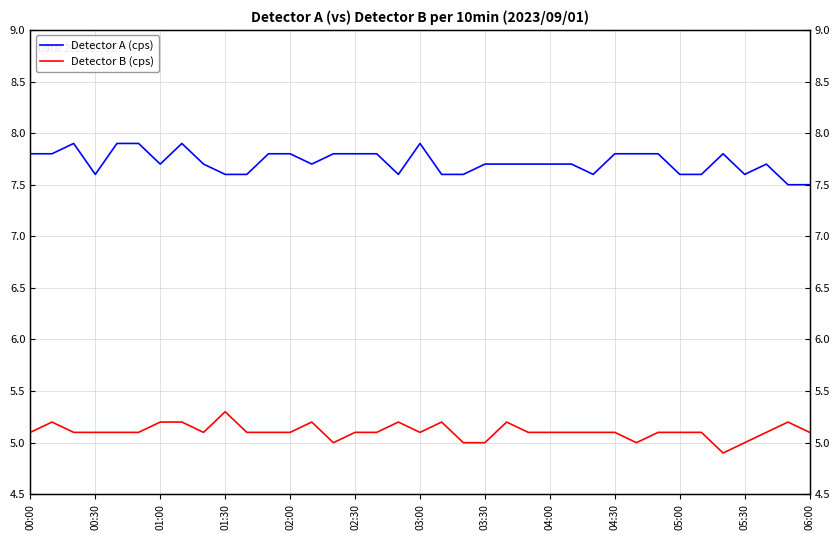

Between 00:00 and 28, which series saw the biggest shift?

Detector B (cps)